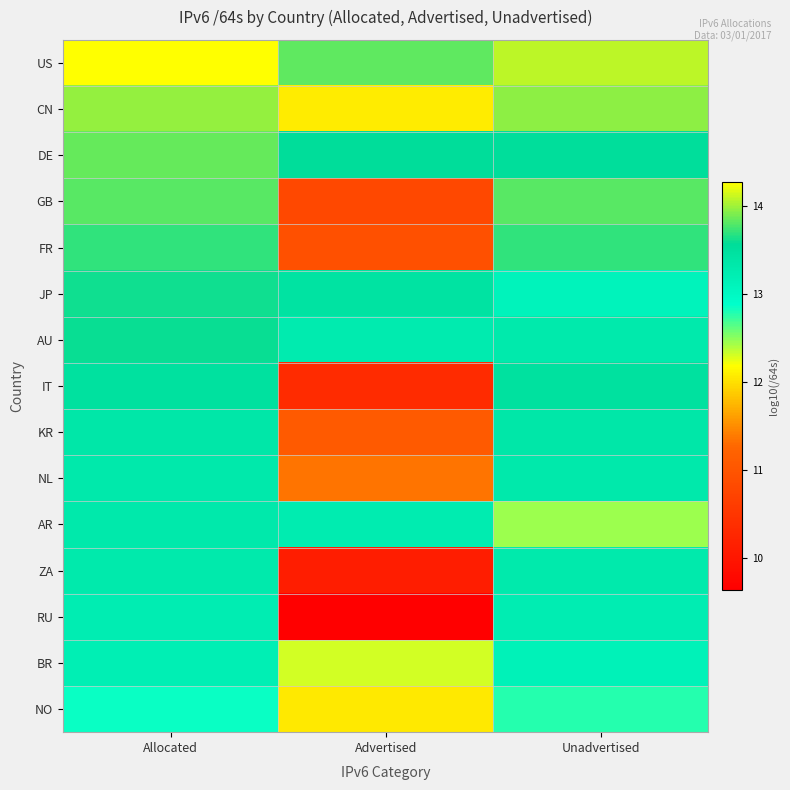

At which category does the chart reach its peak across all series?

Allocated